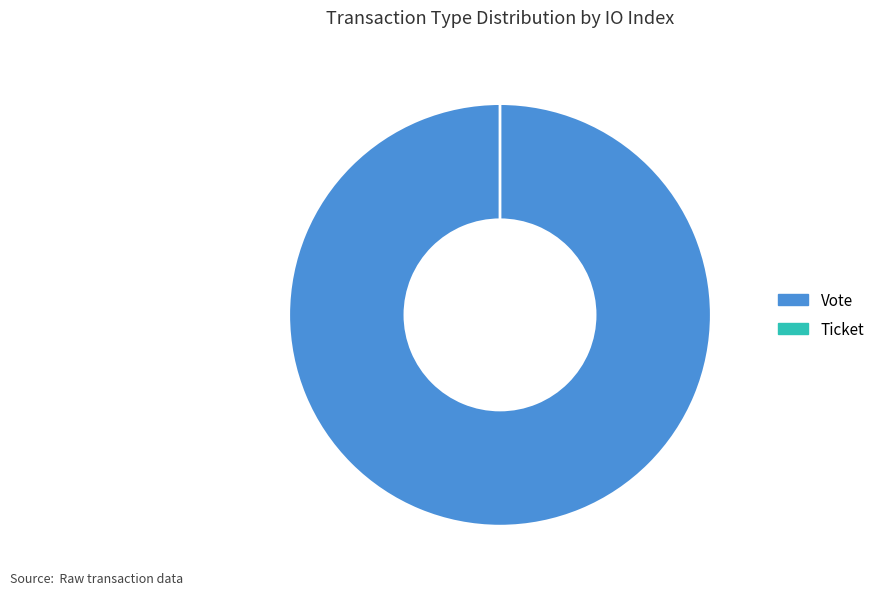

What is the majority slice?

Vote